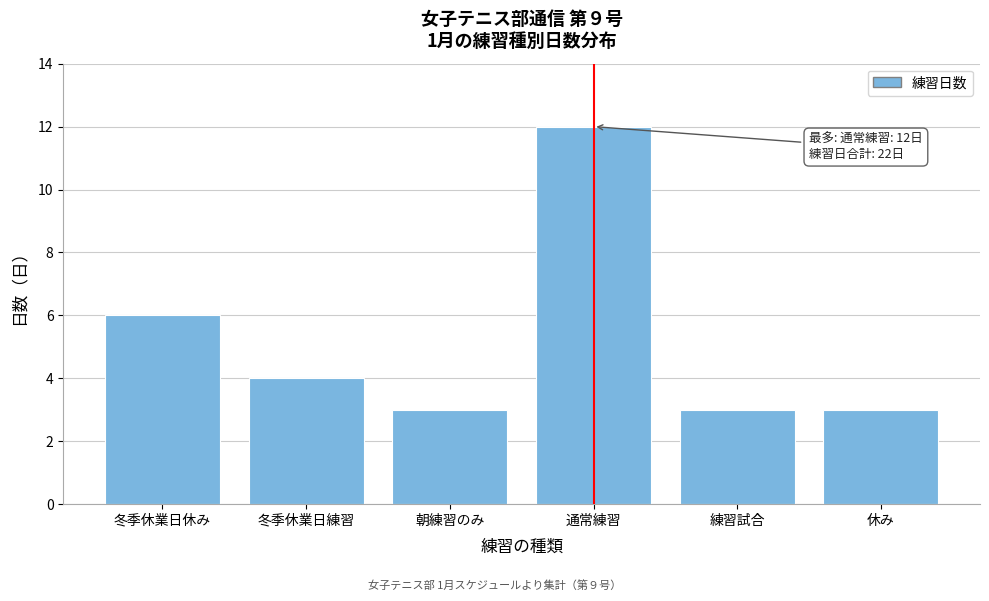

Reading left to right, what are all the values shown in this chart?

冬季休業日休み=6	冬季休業日練習=4	朝練習のみ=3	通常練習=12	練習試合=3	休み=3